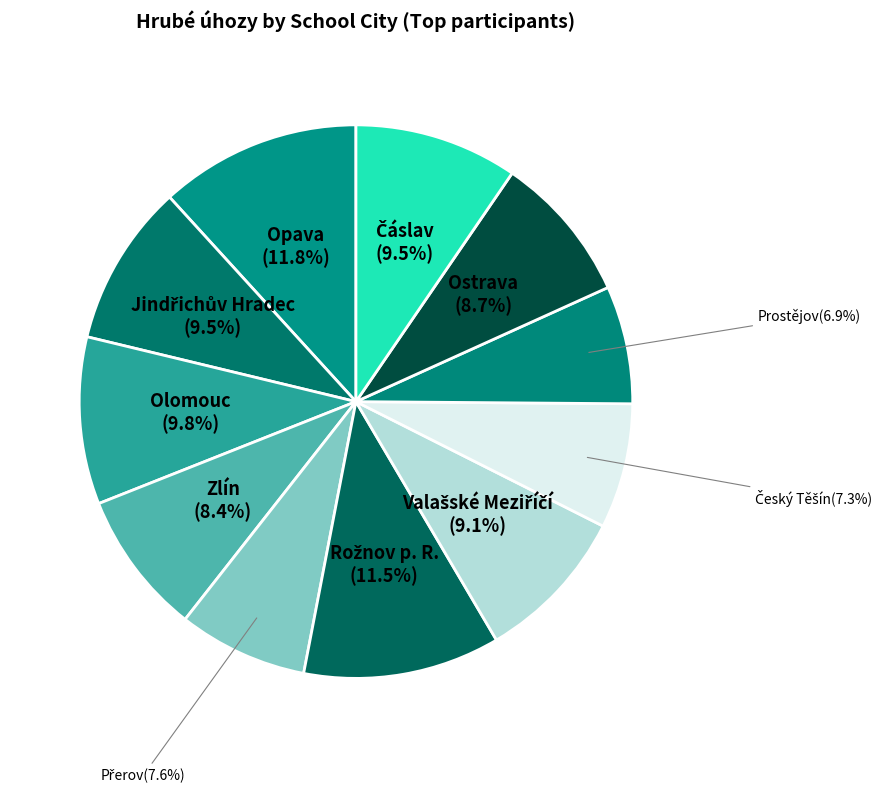

Count the number of slices in the pie.

11